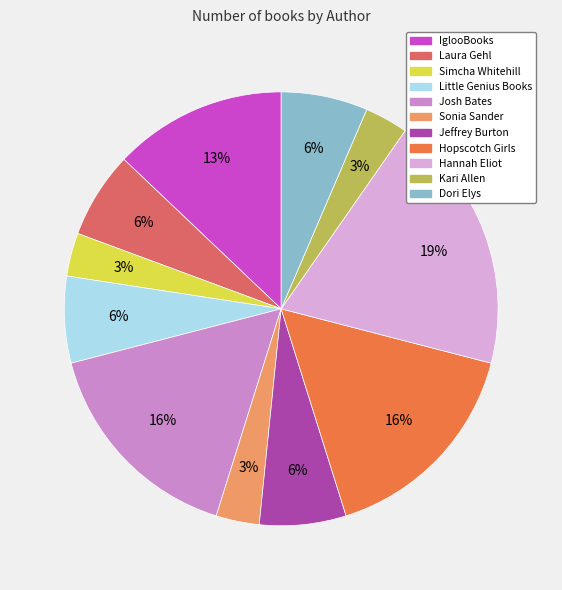

To the nearest percent, what percentage of the pie is Jeffrey Burton?

6%